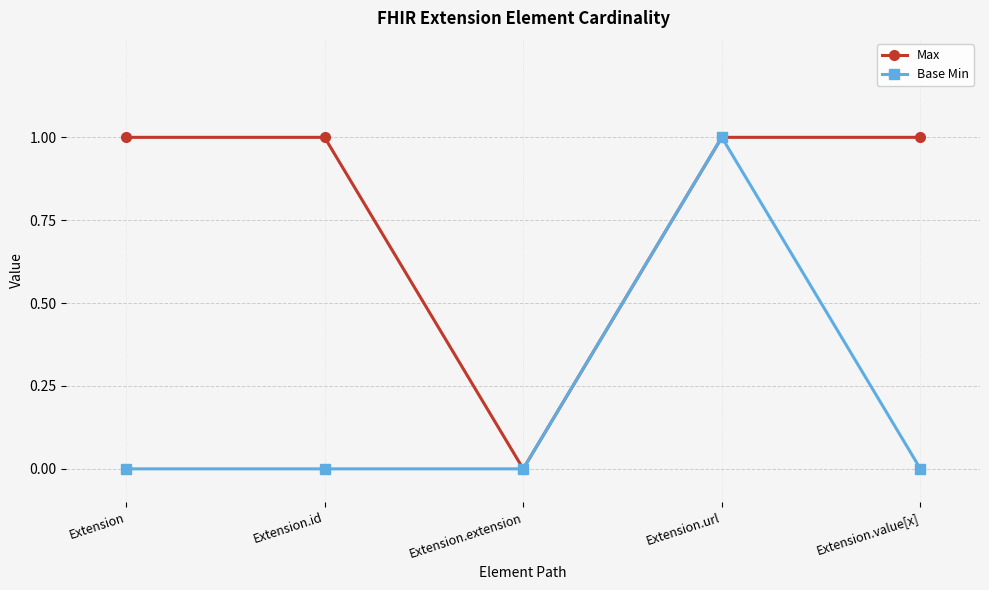

What is the label of the 1st point from the right?

Extension.value[x]